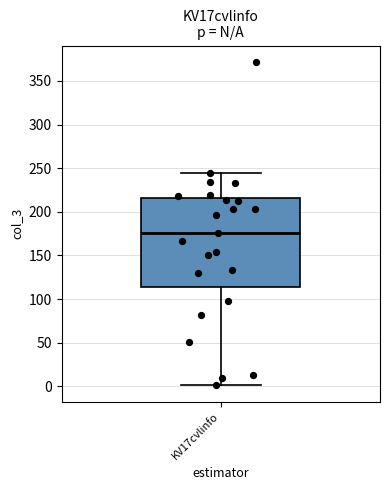

Read this box plot against the y-axis: the position of the median line, the range covered by the box, and the ends of both whiskers. The values are not printed on the chart, so give them approximately, as read against the axis.

median 175, box 115 to 215, whiskers 0 to 245